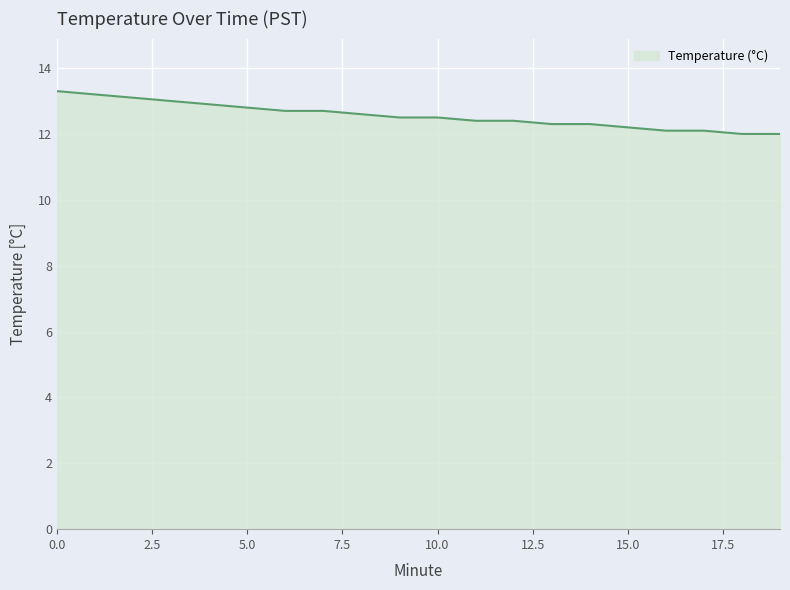

What is the difference between the maximum and second lowest values?

1.3